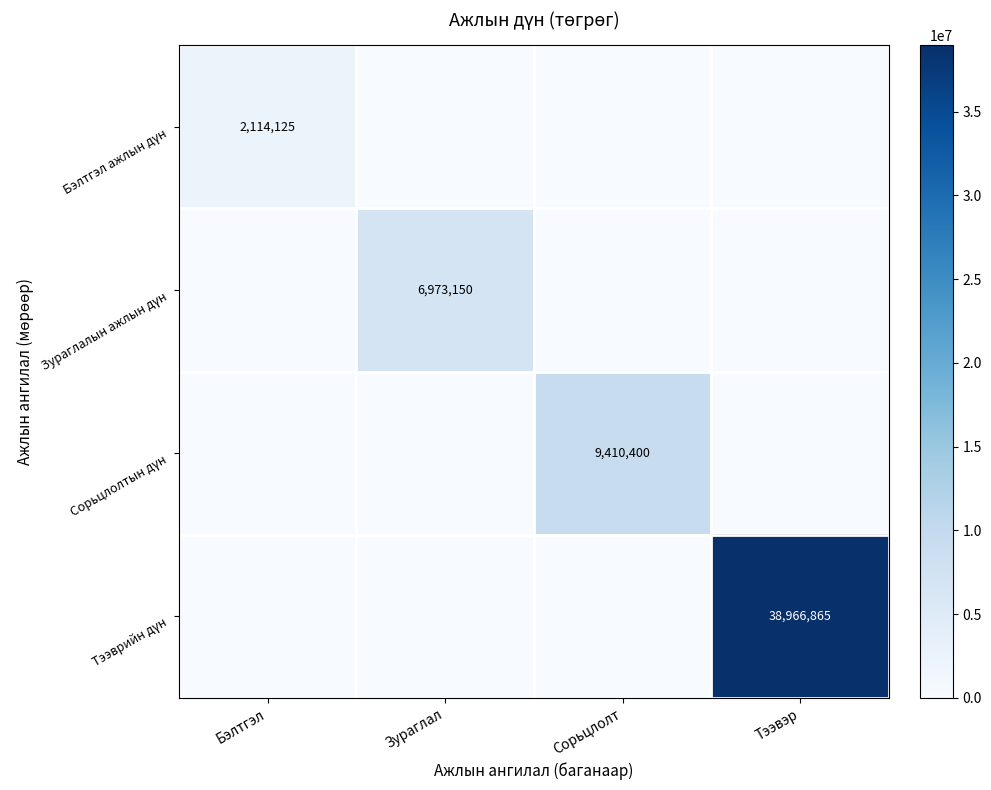

At how many categories does at least one series exceed 21648120?

1